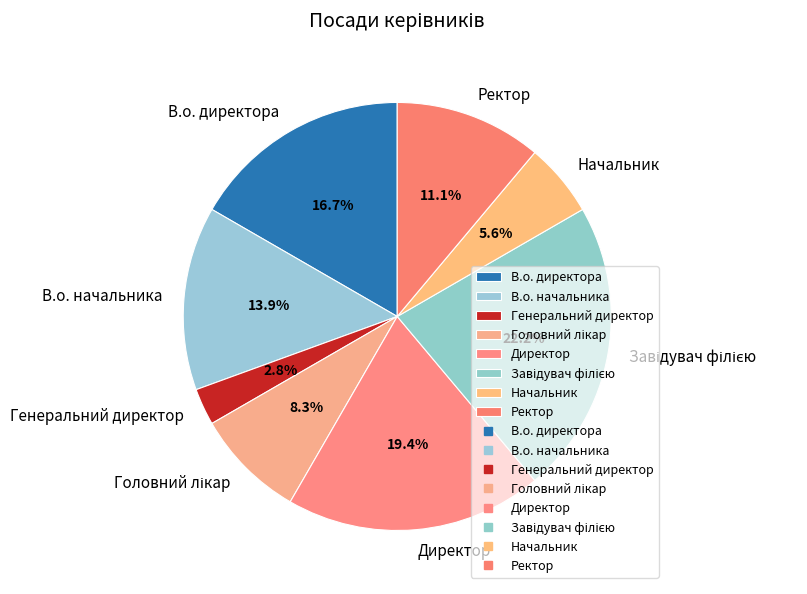

Combined, do Директор and Ректор account for over 50%?

No